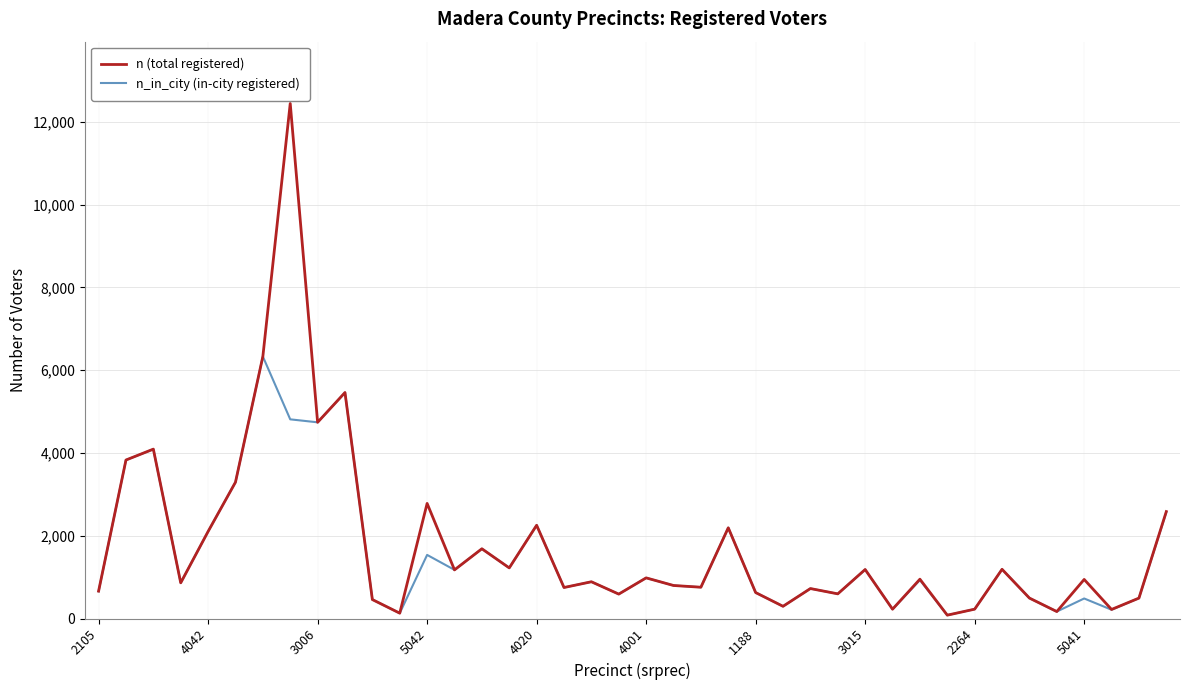

What is the greatest value displayed?

12446